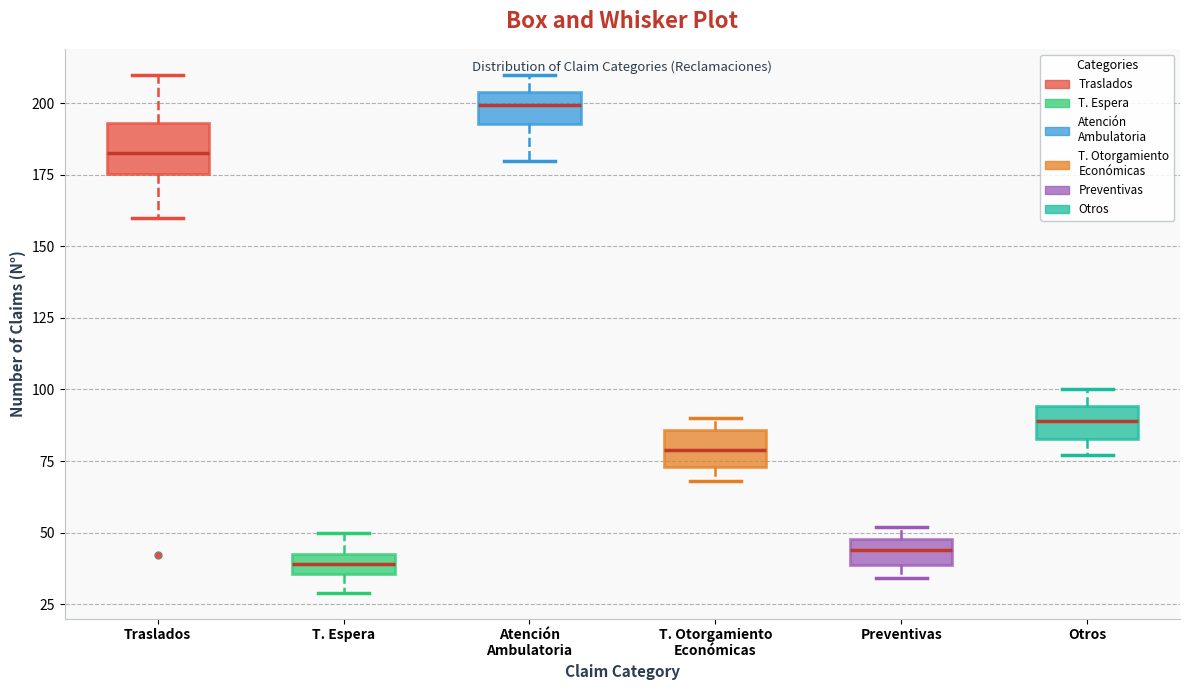

Where does the upper whisker of the box for T. Espera end on the y-axis? The values are not printed on the chart, so give them approximately, as read against the axis.

50